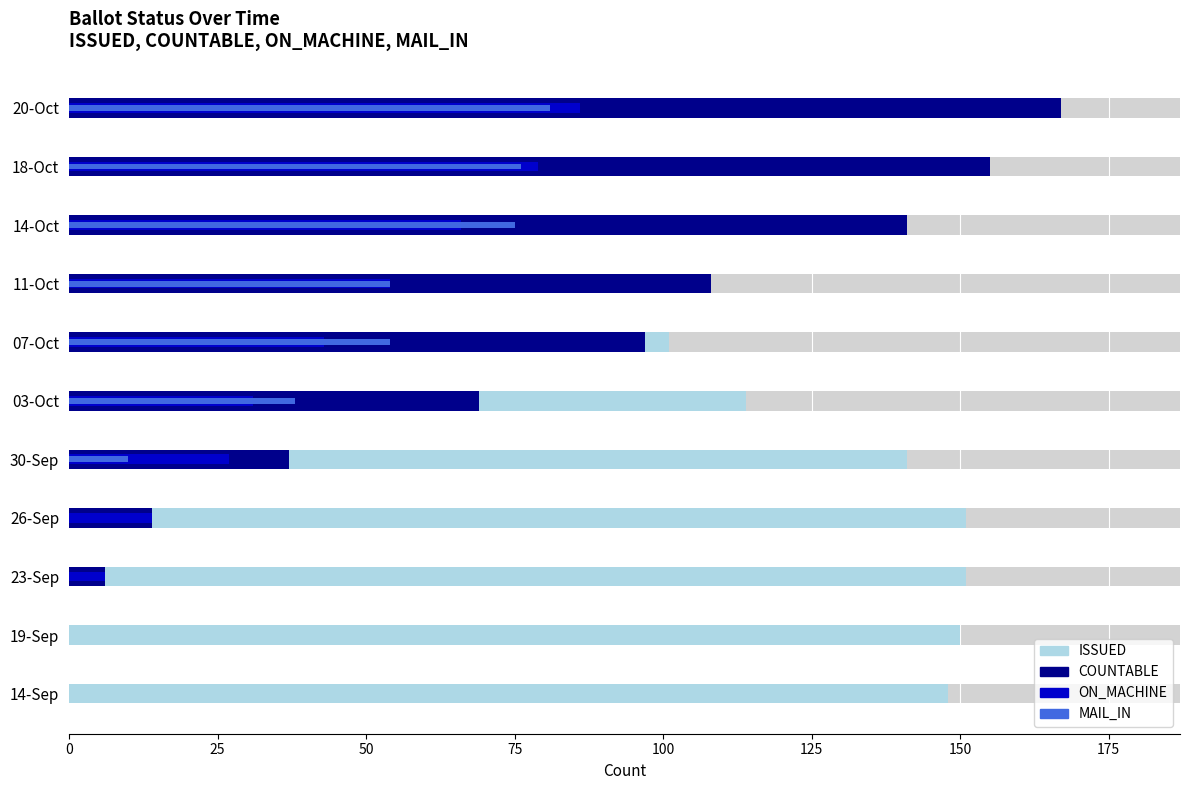

What is the value of the ON_MACHINE bar at the 5th from the left?

27